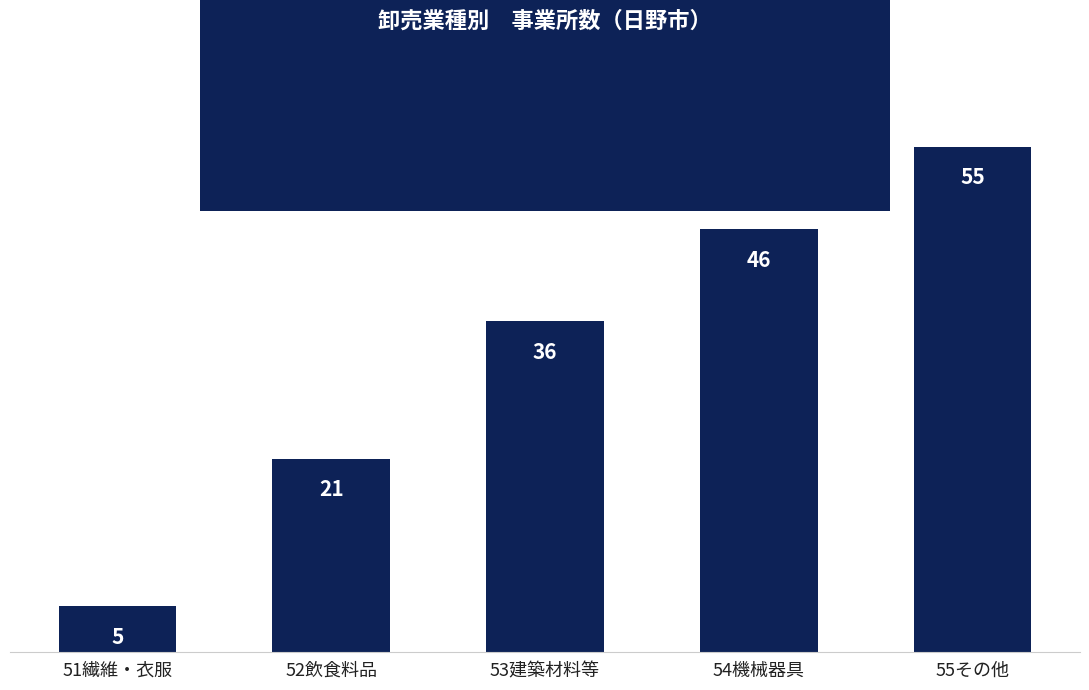

Which category has the highest value across all series?

55その他